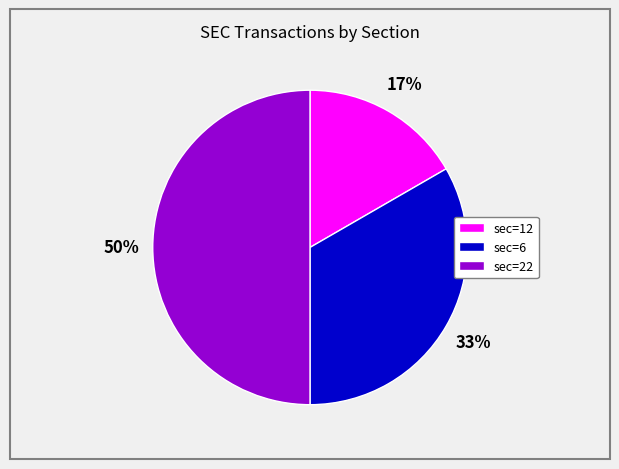

Is sec=6 the majority of the pie?

No